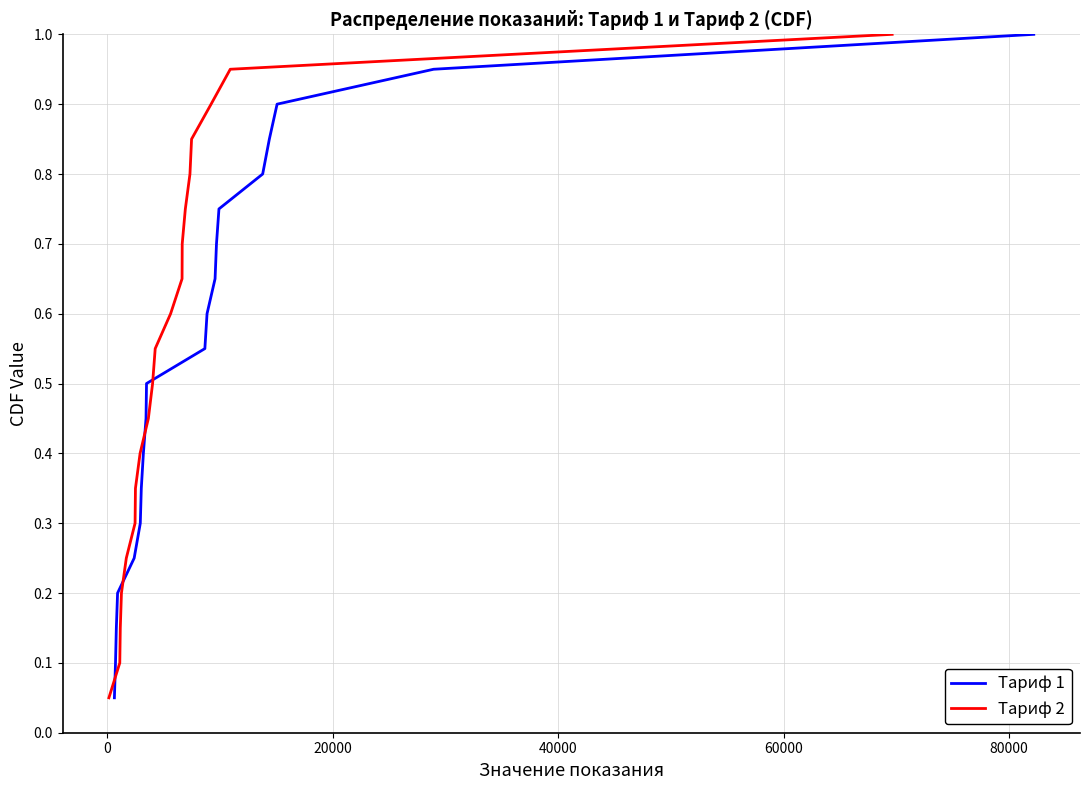

What is the lowest value of the Тариф 2 series?

0.1